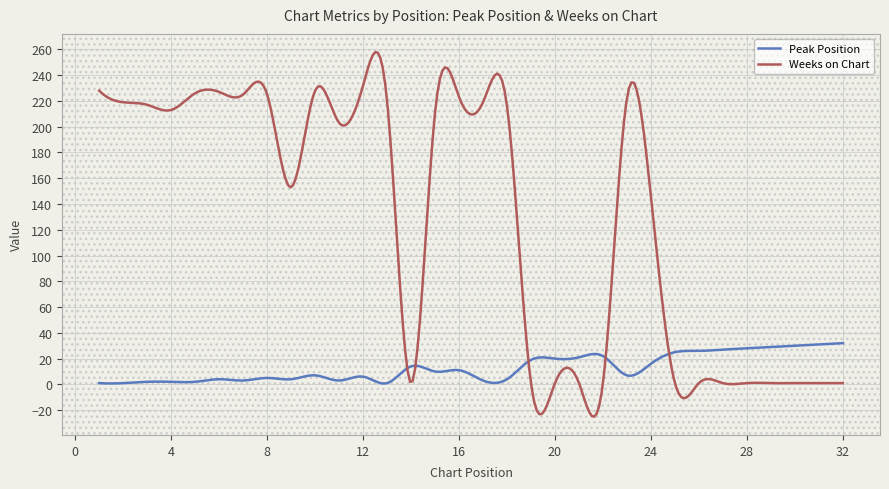

Does the chart display data point markers on the line(s)?

No